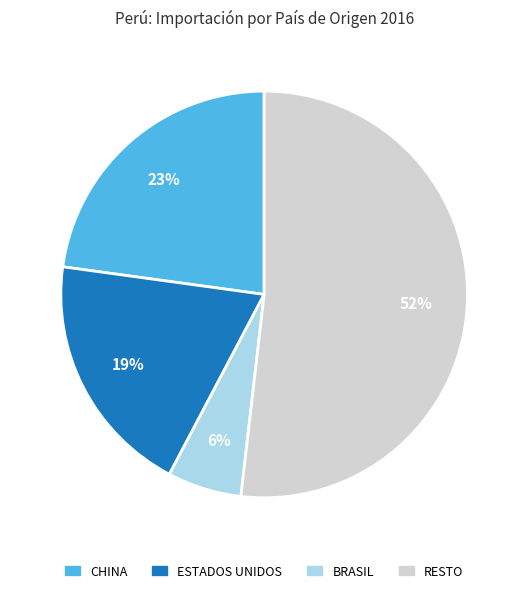

What is the largest slice in the pie chart?

RESTO